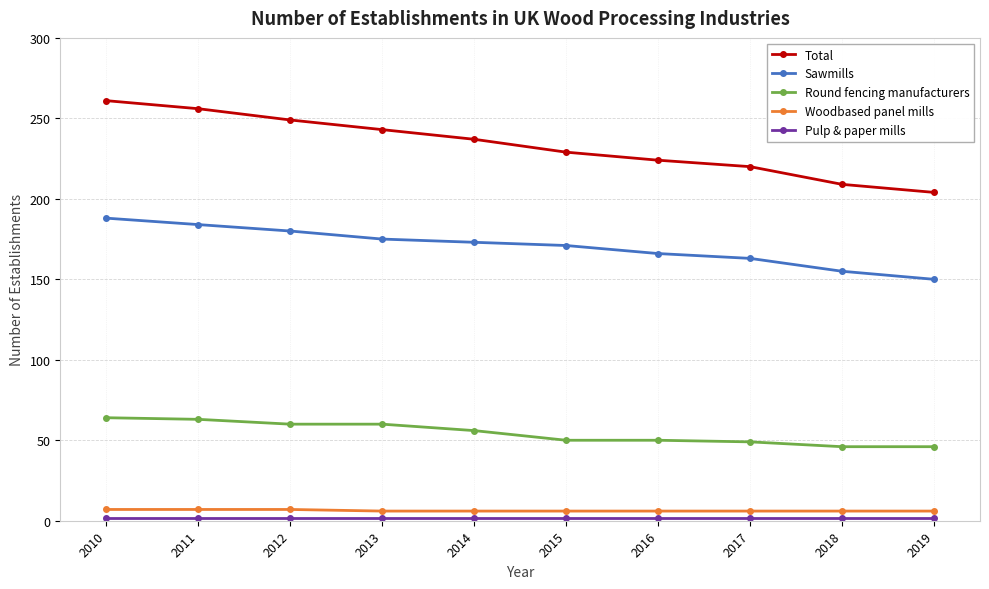

How many series are shown in this chart?

5